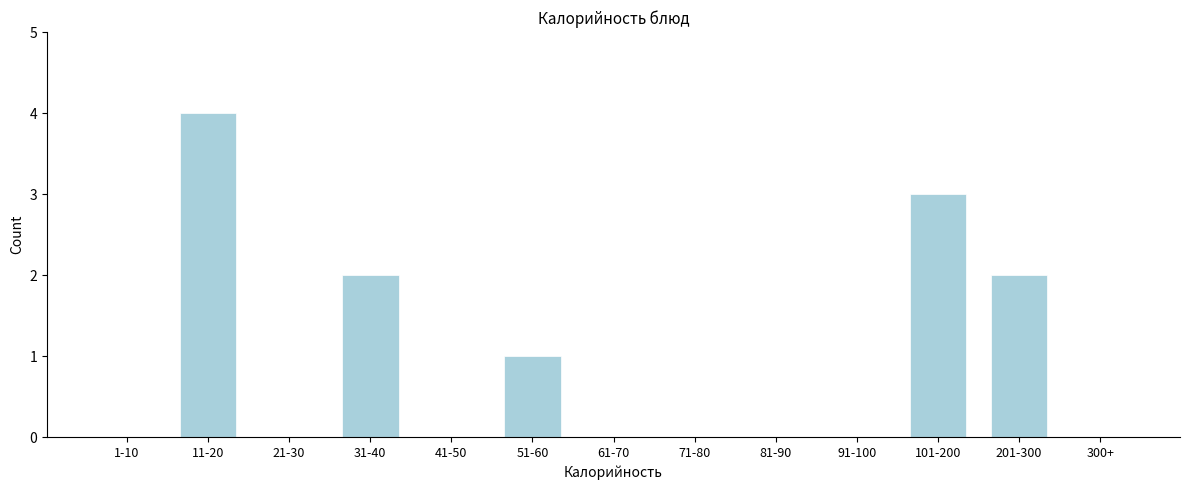

Reading left to right, list all the values displayed in this chart.

1-10=0	11-20=4	21-30=0	31-40=2	41-50=0	51-60=1	61-70=0	71-80=0	81-90=0	91-100=0	101-200=3	201-300=2	300+=0